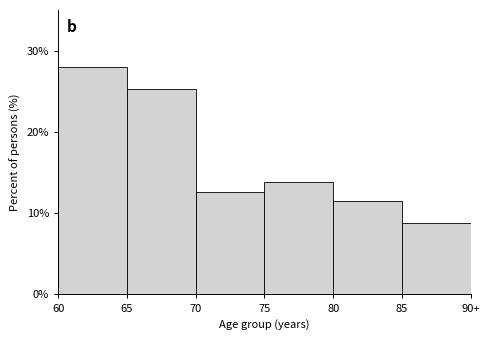

Reading left to right, transcribe all the data shown in this chart.

27.9	25.3	12.6	13.8	11.5	8.8